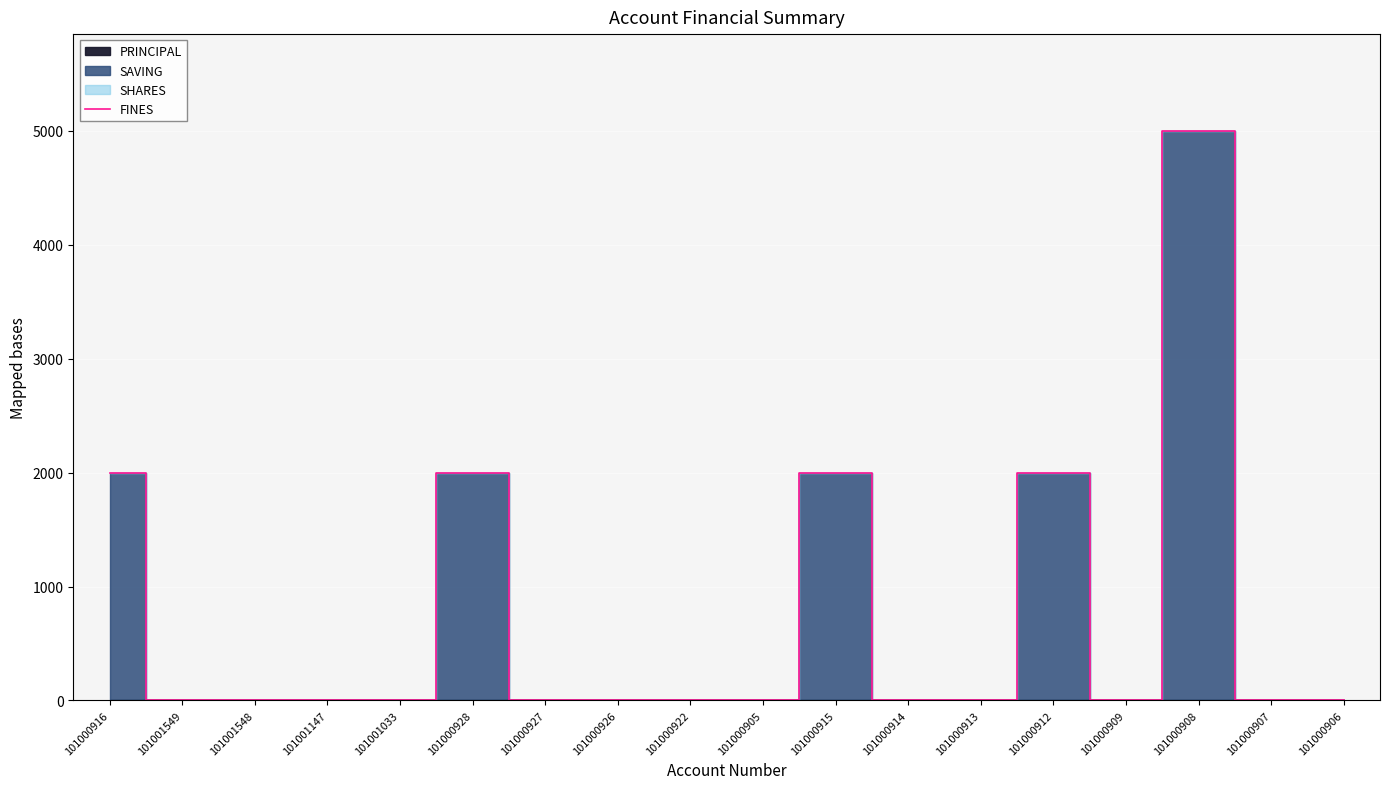

Is it true that the value at 101000909 is -2936?

False